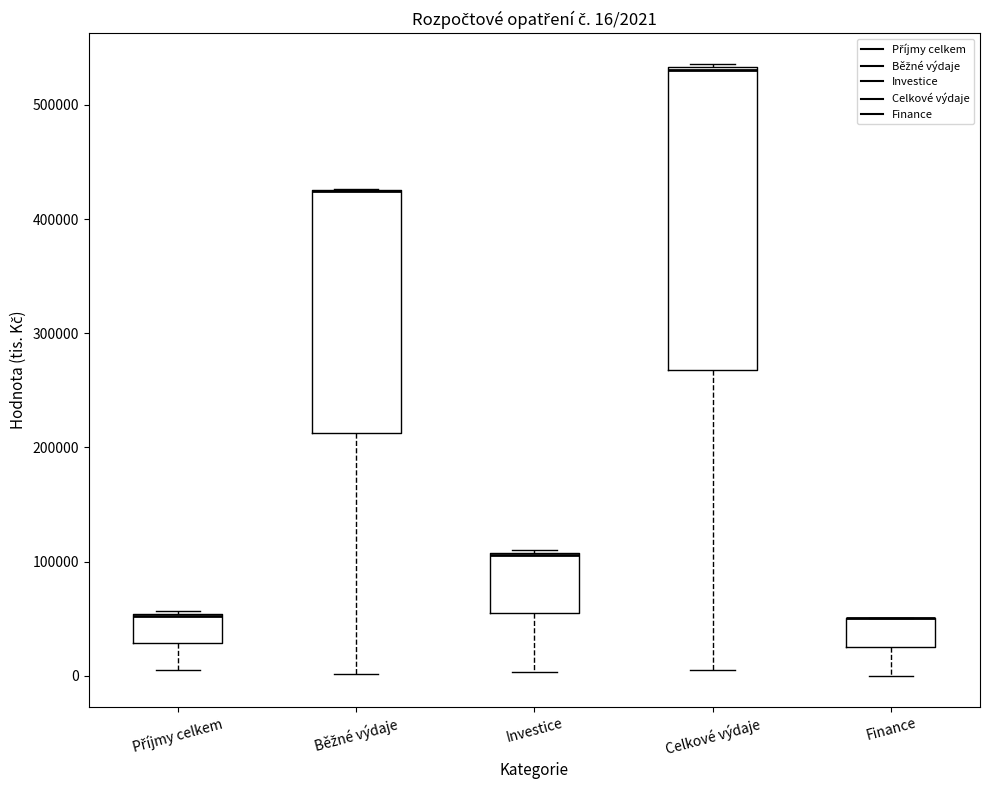

Comparing the boxes themselves (not the whiskers), which one is the tallest?

Celkové výdaje